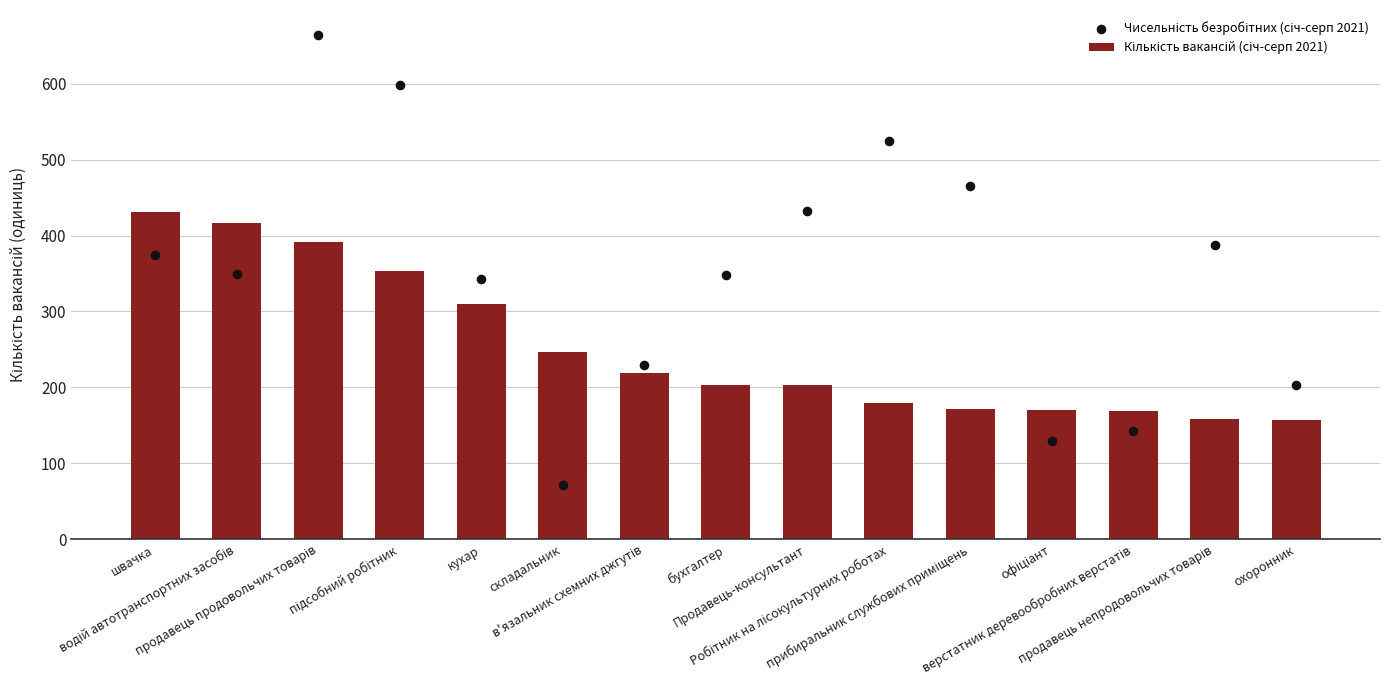

Which series reaches the maximum Y coordinate?

Чисельність безробітних (січ-серп 2021)